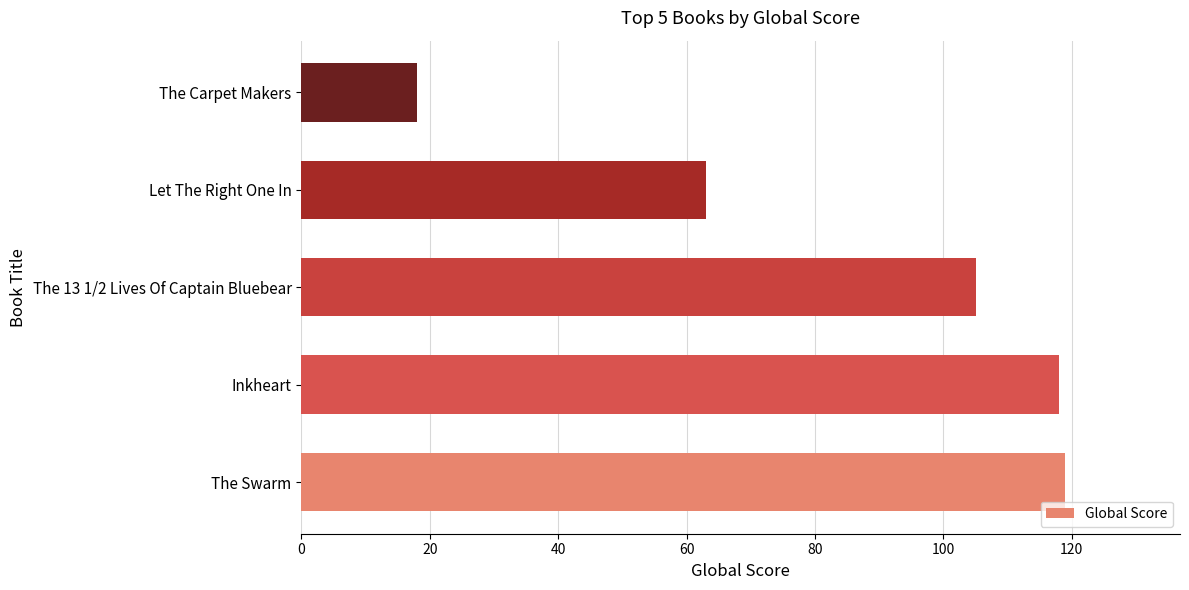

How many categories are shown in the chart?

5